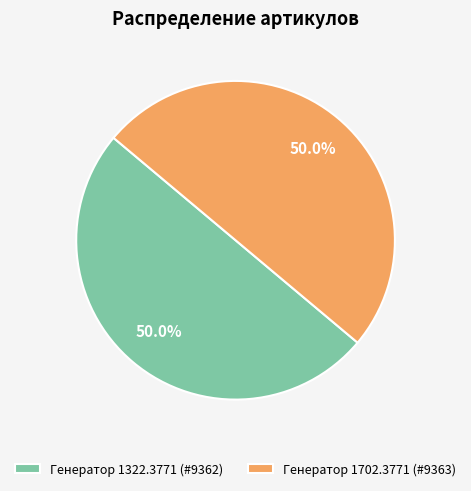

Approximately how many times larger is the value at Генератор 1322.3771 (#9362) compared to Генератор 1702.3771 (#9363)?

1.0